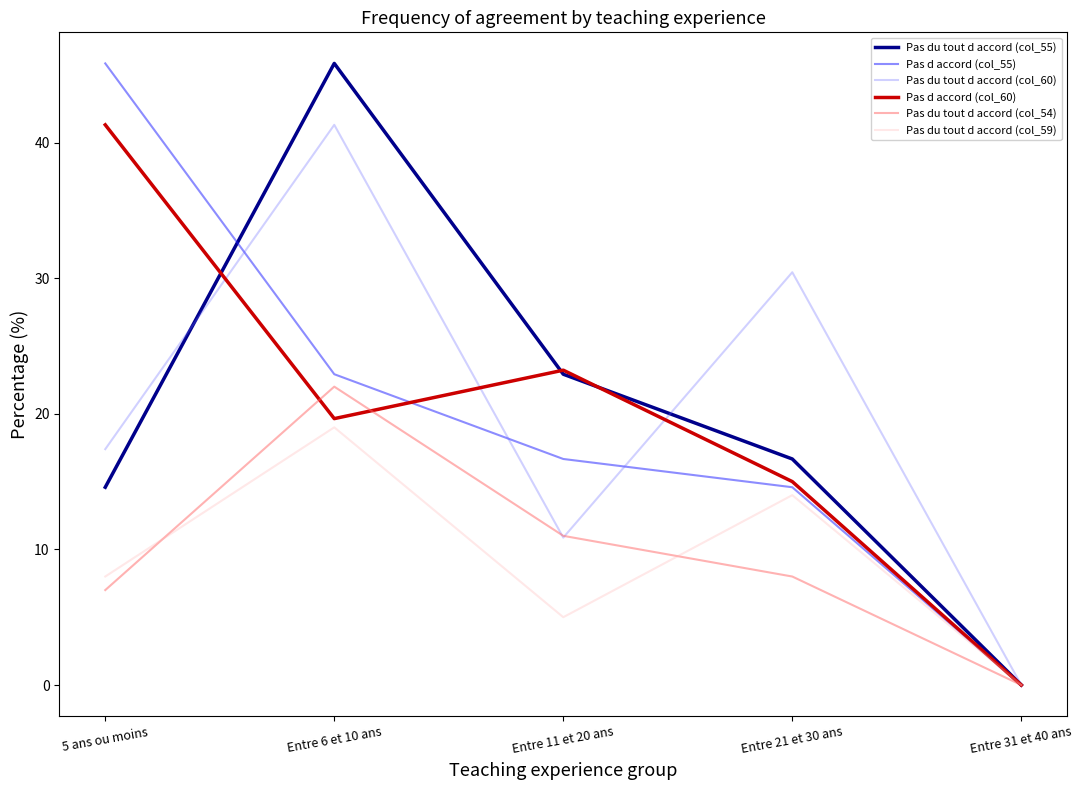

At which category is the sum across all series the highest?

Entre 6 et 10 ans